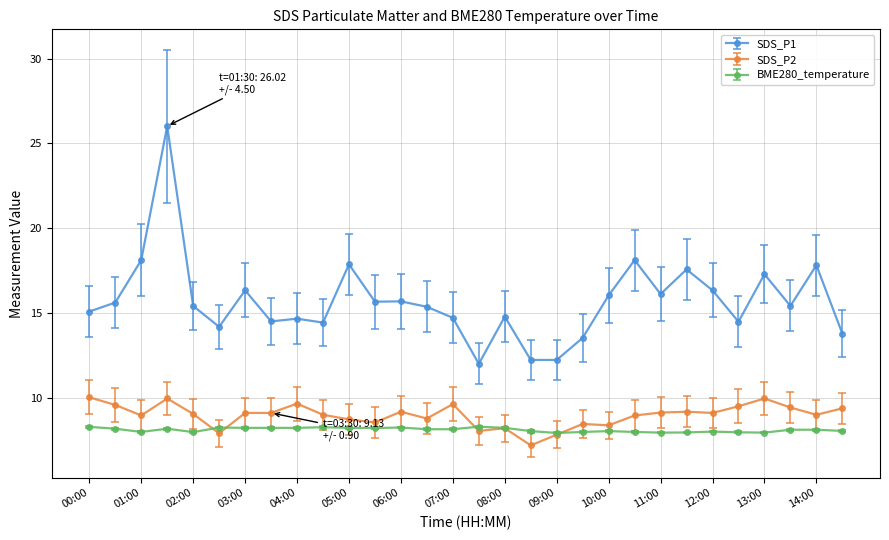

Which series has the largest total across all categories?

SDS_P1